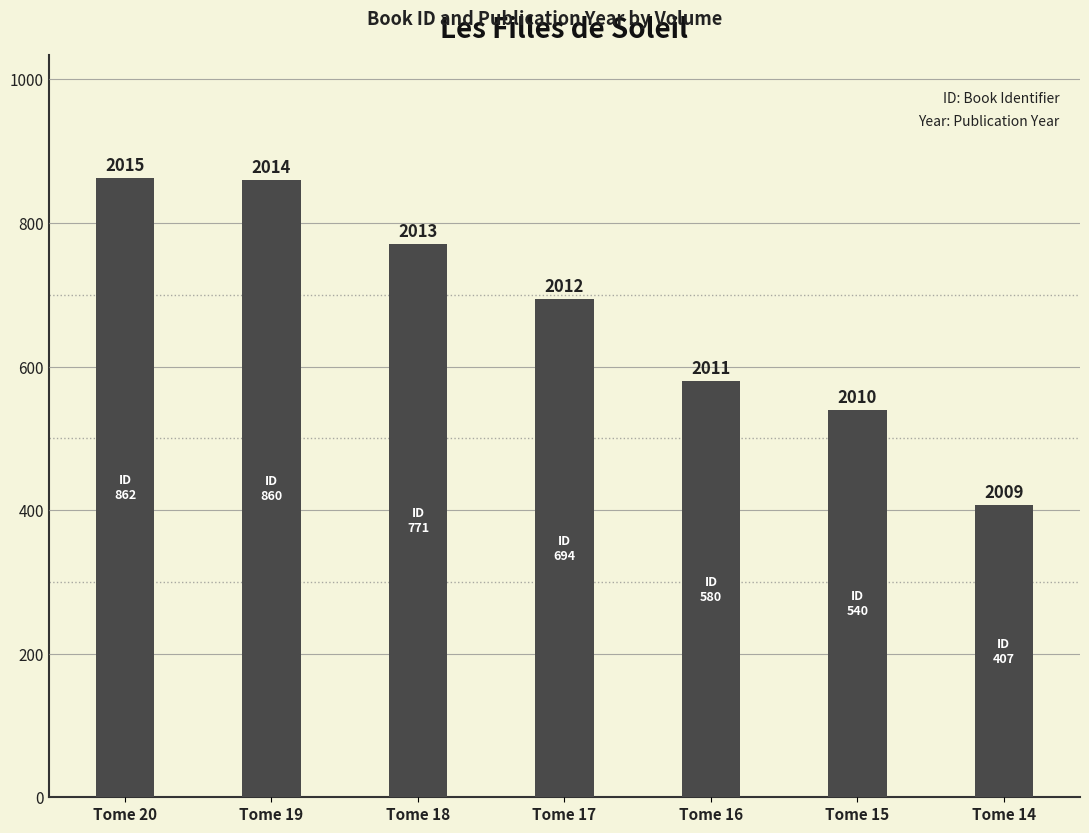

Does the chart contain any negative values?

No